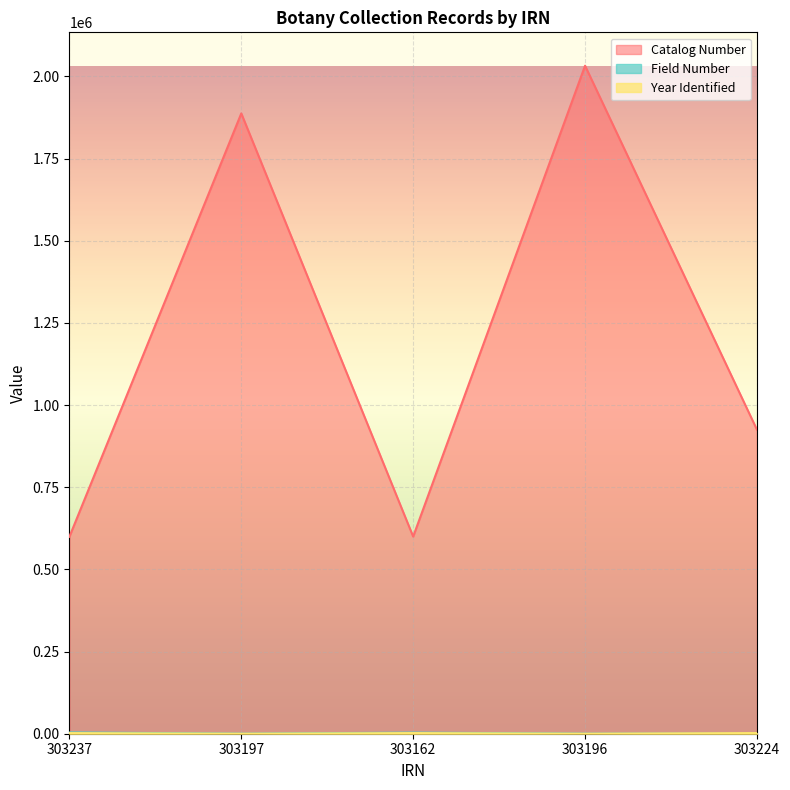

Which series changed the most between 303197 and 303196?

Catalog Number